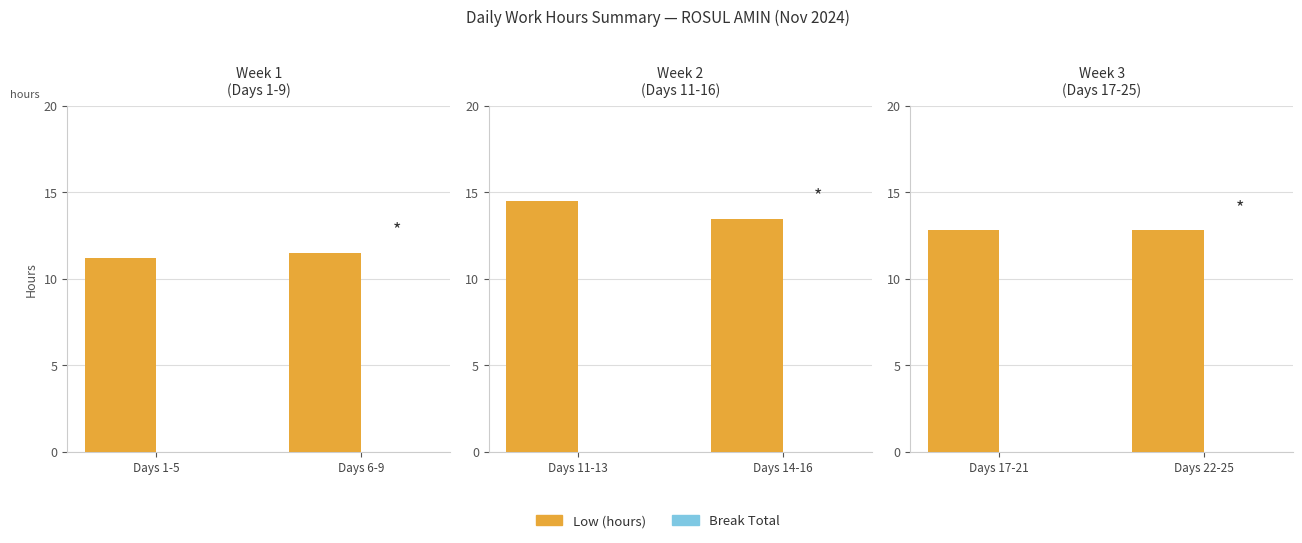

List the series in order of their overall mean, highest first.

Low (hours), Break Total